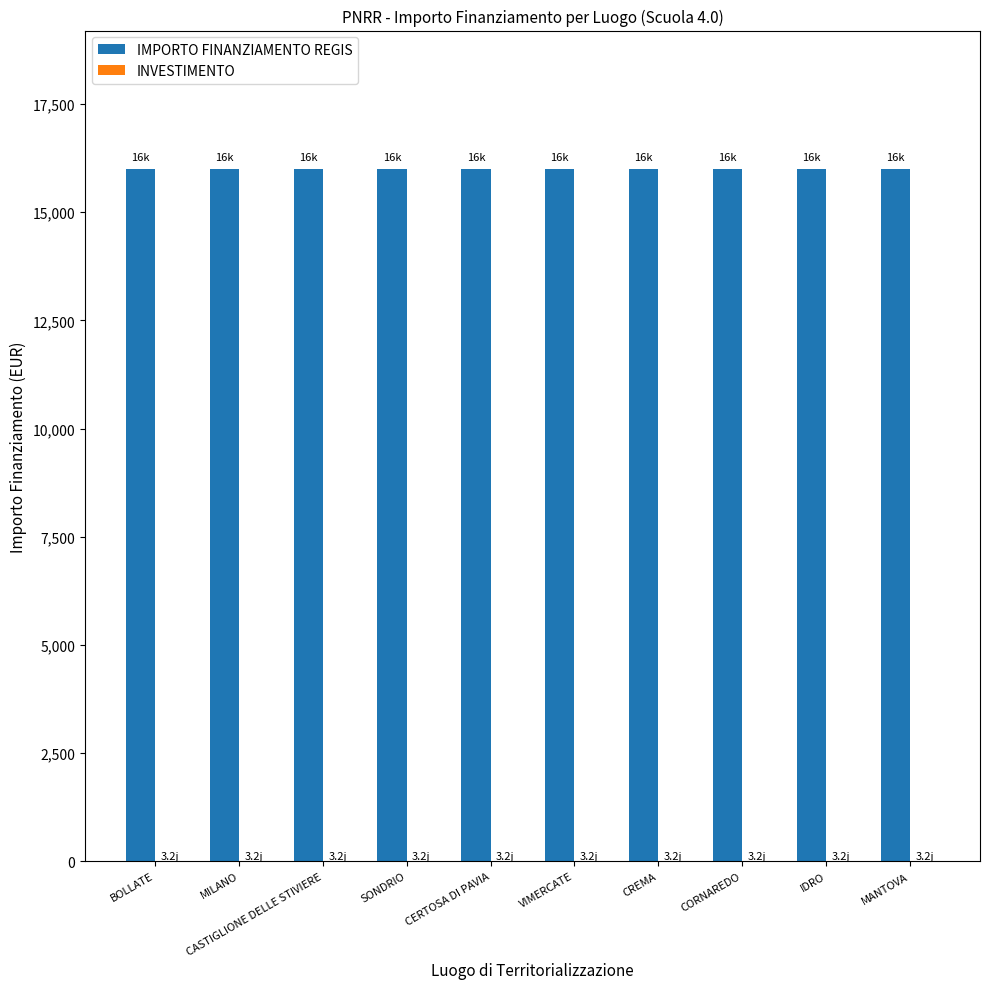

The IMPORTO FINANZIAMENTO REGIS series shows 16000.0 at MILANO. True or false?

True